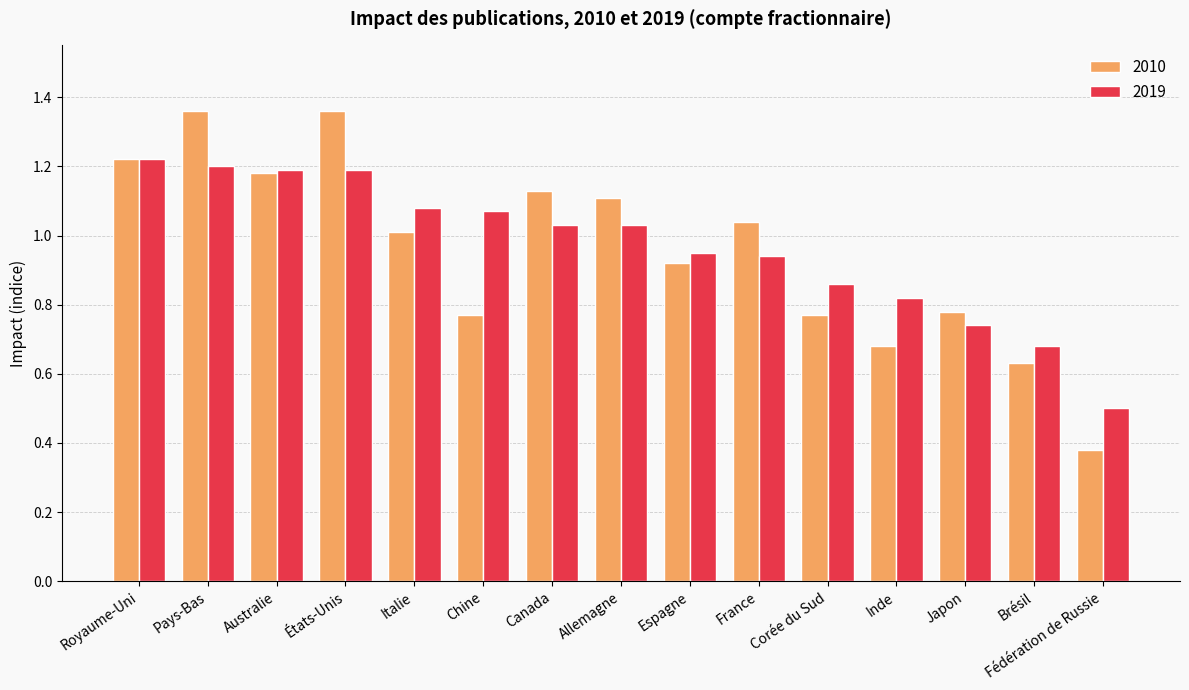

The 2019 series shows 0.5 at Brésil. True or false?

False